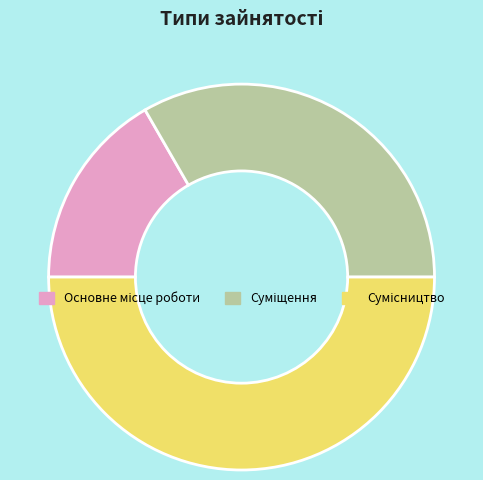

Is there a majority slice in this chart?

No